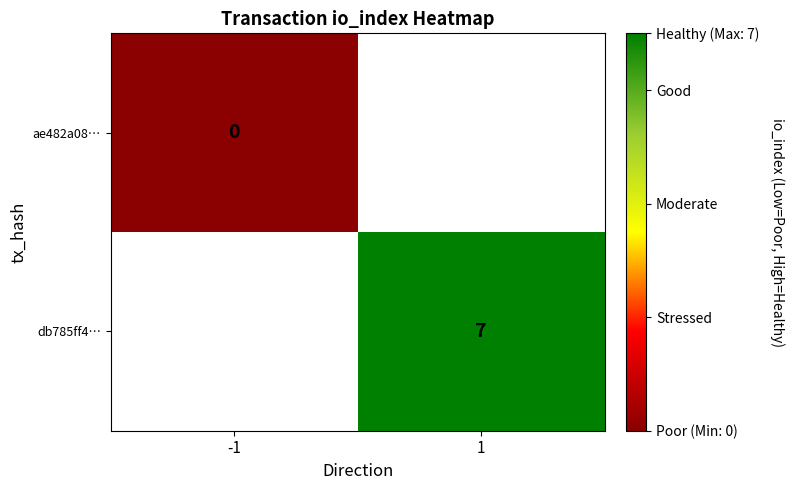

The value of db785ff4… at 1 is 3. True or false?

False